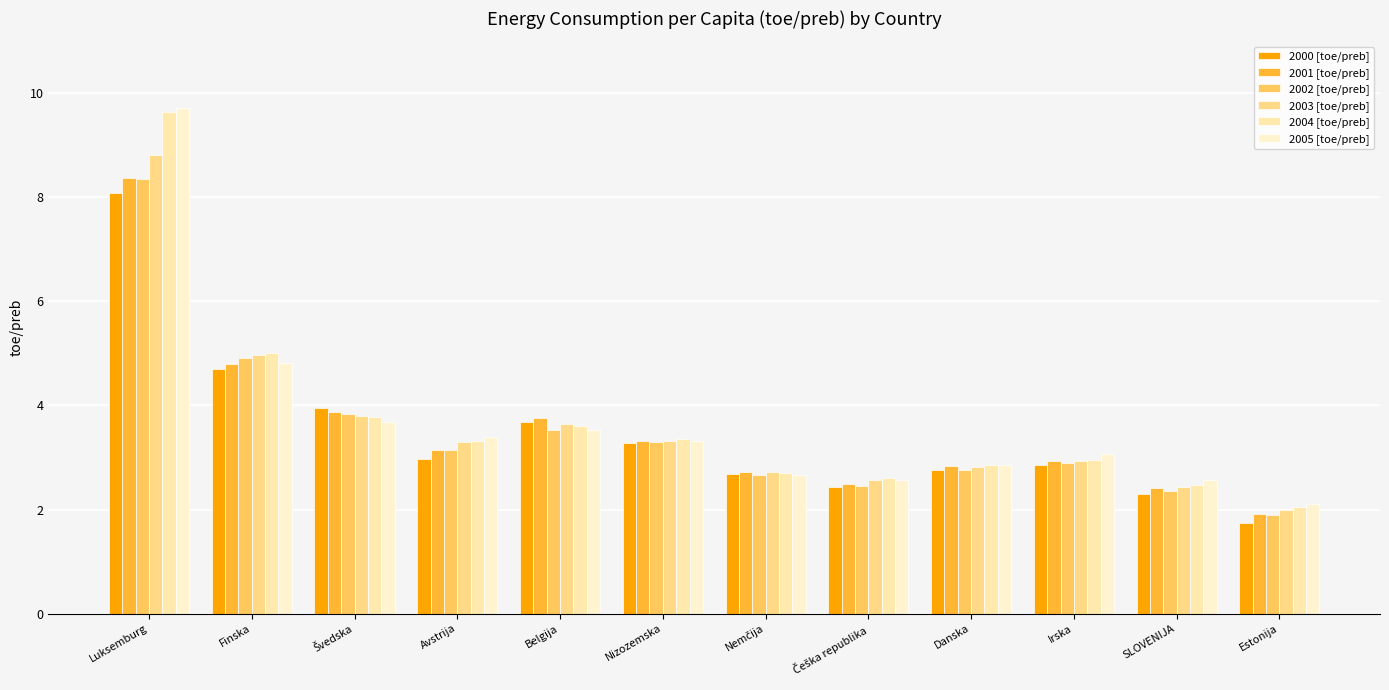

Which series has the largest total across all categories?

2004 [toe/preb]